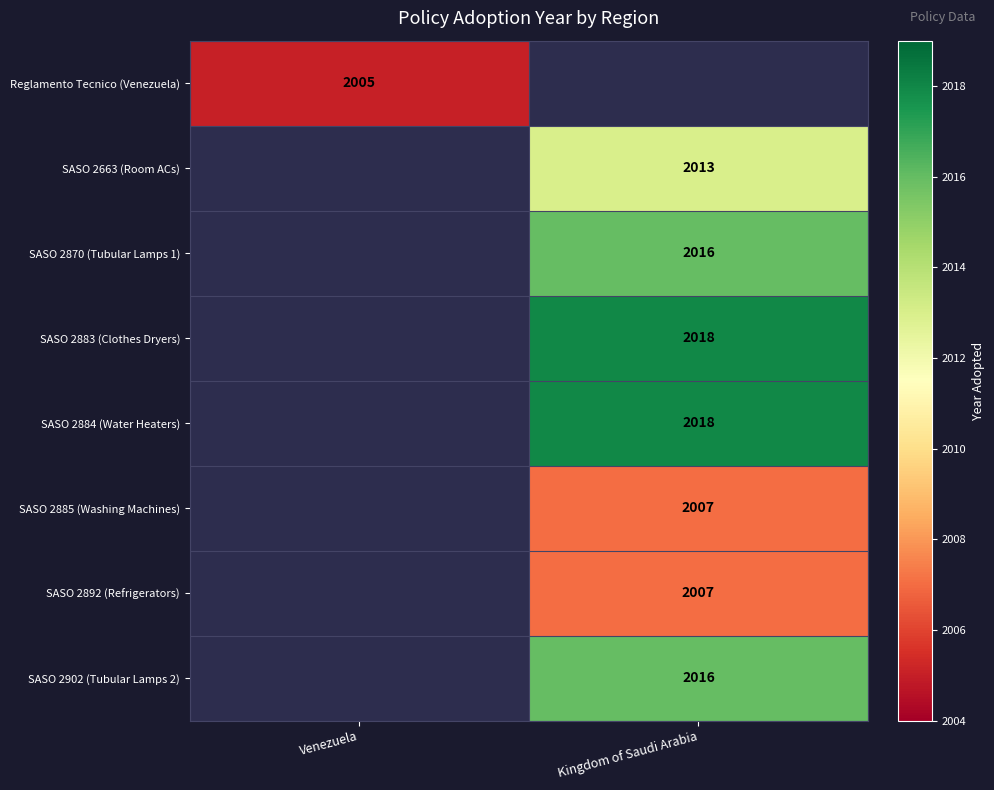

Count the number of data series in this chart.

8